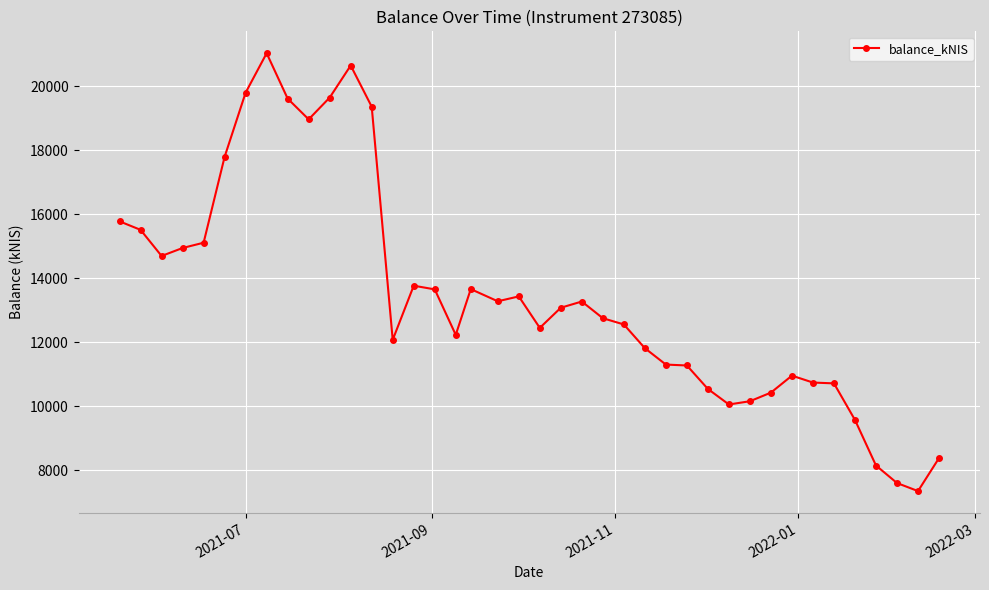

What is the average value?

13455.1